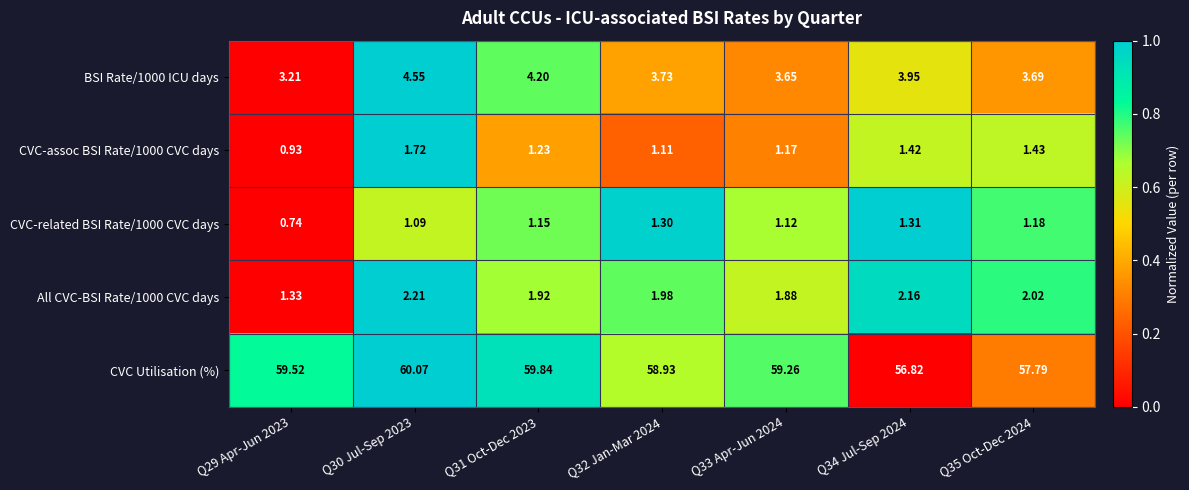

At Q31 Oct-Dec 2023, list the series in order from largest to smallest.

CVC Utilisation (%), BSI Rate/1000 ICU days, All CVC-BSI Rate/1000 CVC days, CVC-assoc BSI Rate/1000 CVC days, CVC-related BSI Rate/1000 CVC days